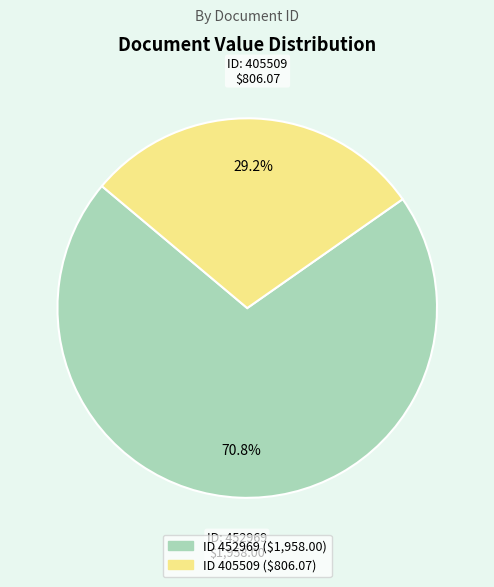

To the nearest percent, what is the difference between the largest and smallest slice percentages?

42%